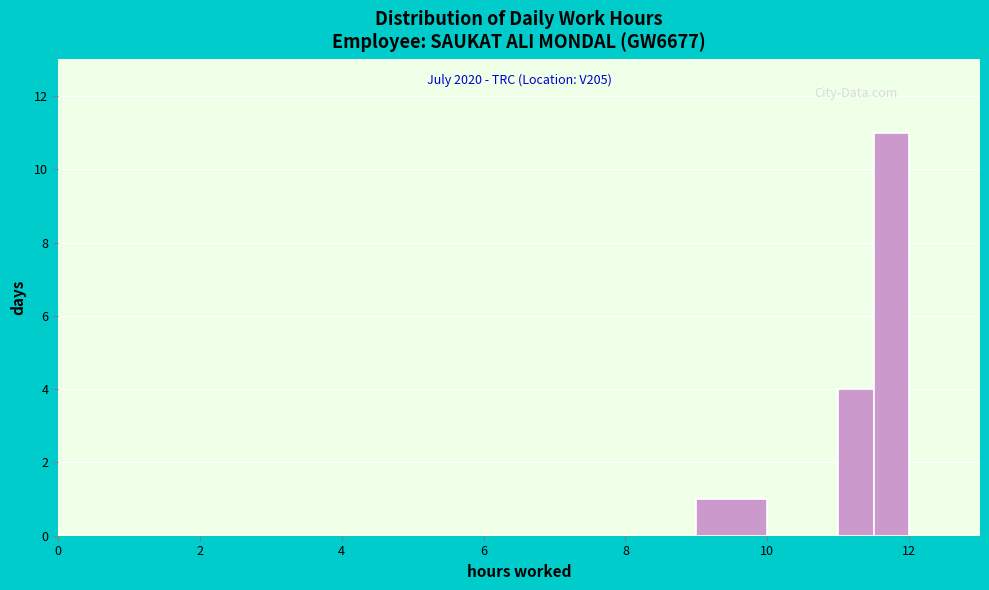

Read against the x-axis, roughly where is the centre of the tallest bar?

11.8